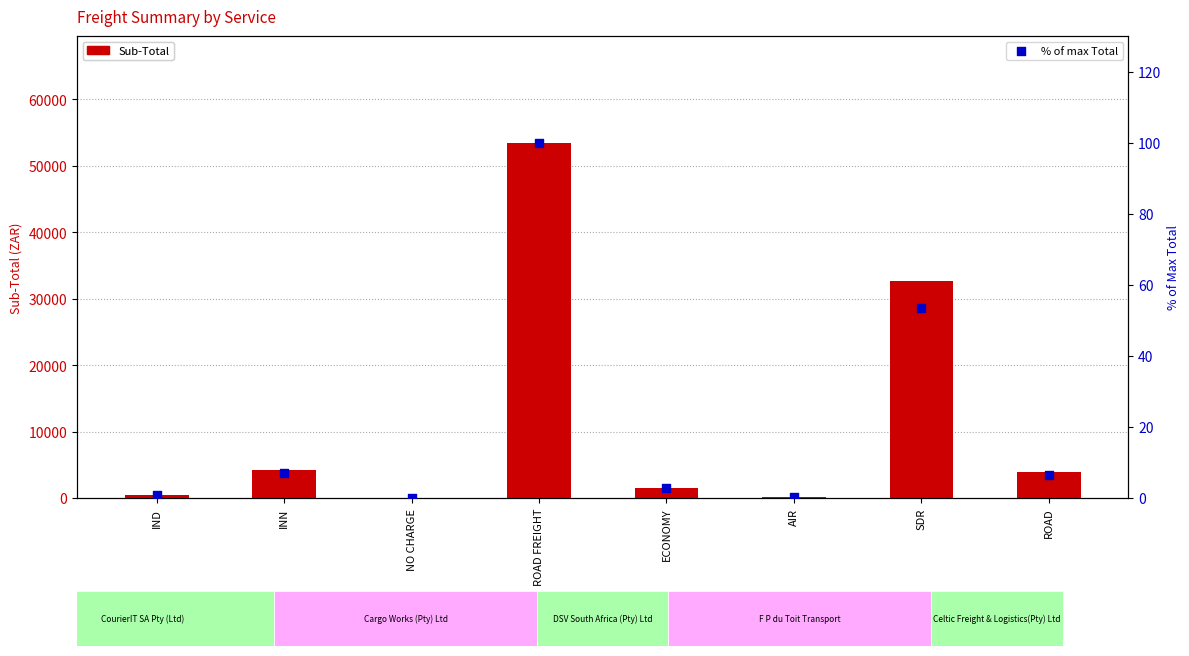

At which category is the sum across all series the highest?

ROAD FREIGHT